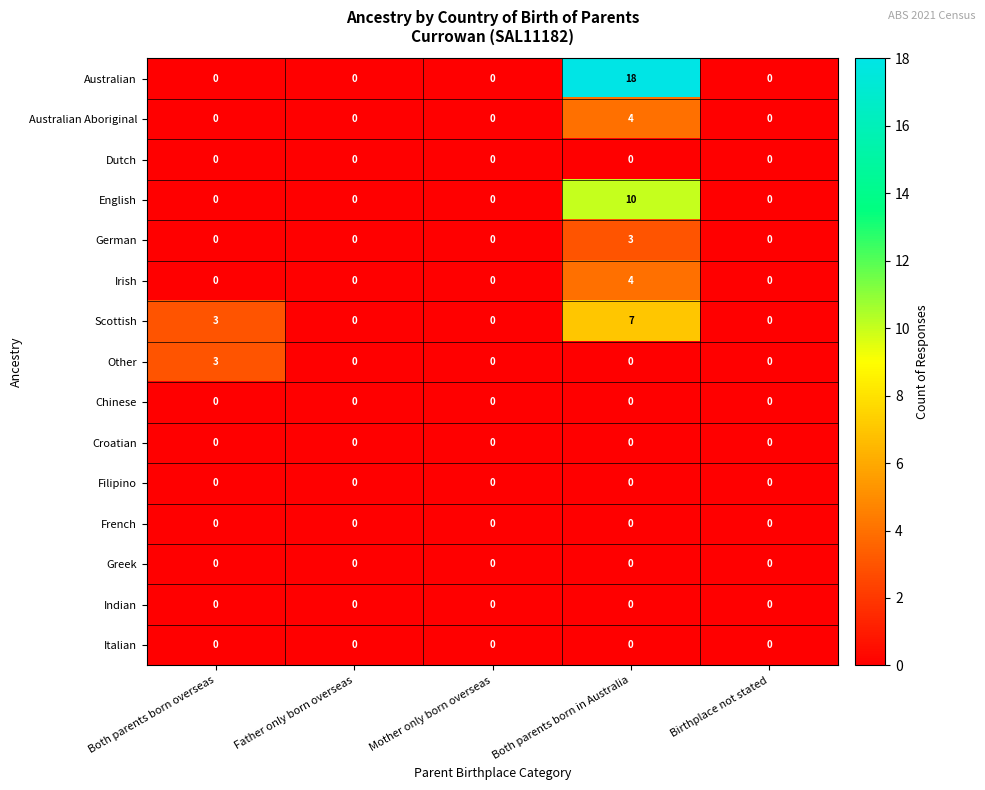

At which category is the sum across all series the highest?

Both parents born in Australia